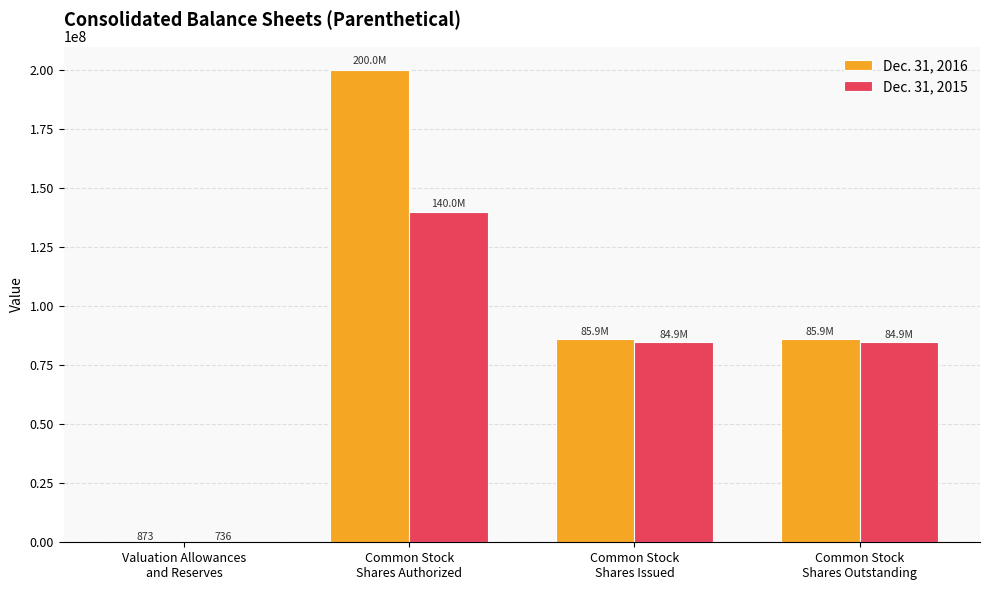

What is the maximum value shown in the chart?

200000000